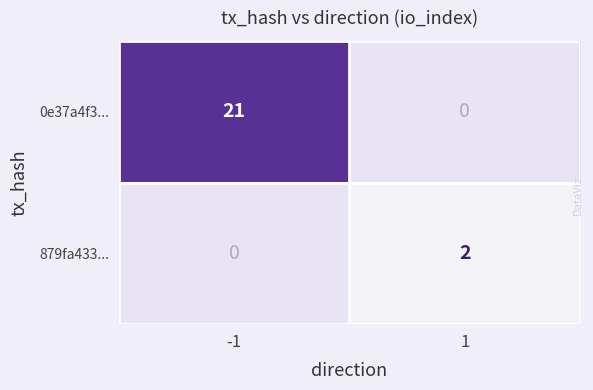

At how many categories does at least one series exceed 10?

1